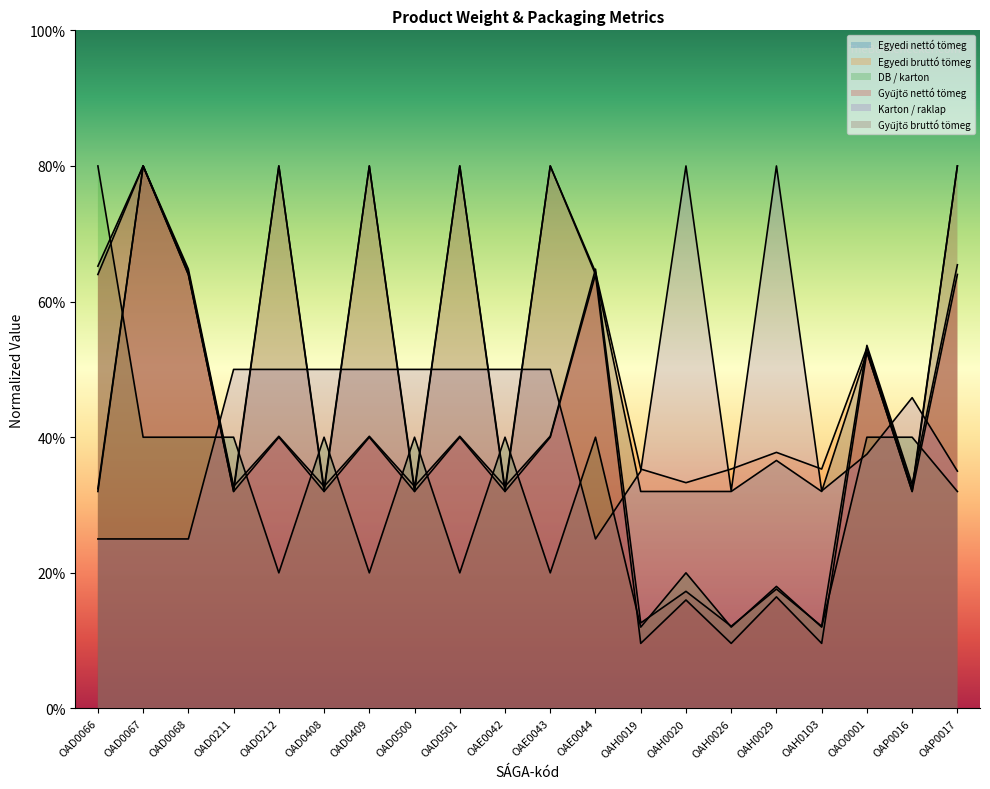

What is the maximum value for DB / karton?

200.0